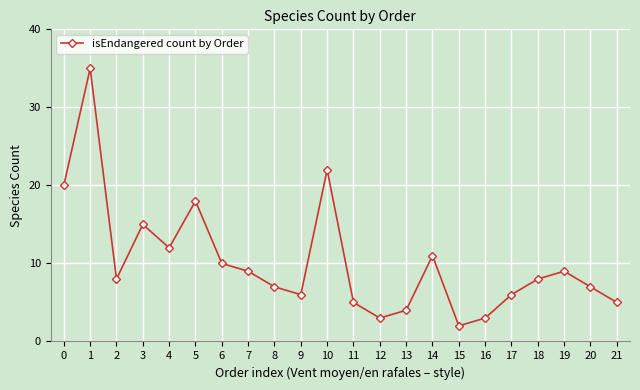

Does the chart display data point markers on the line(s)?

Yes